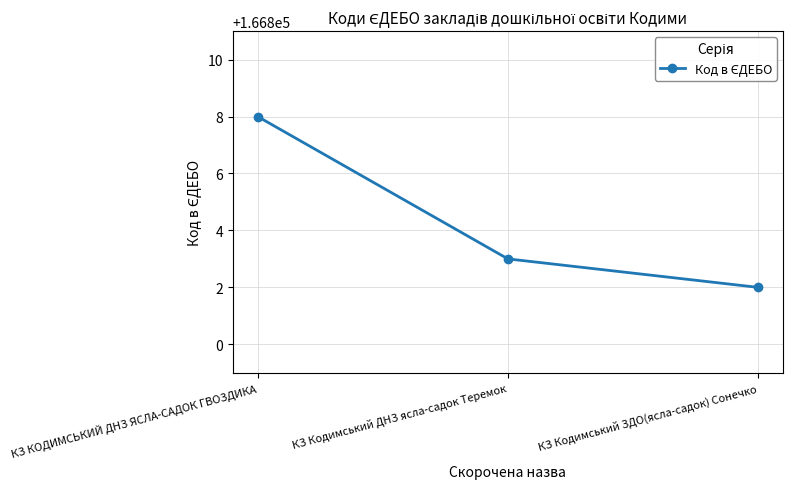

What is the sum of the values at КЗ КОДИМСЬКИЙ ДНЗ ЯСЛА-САДОК ГВОЗДИКА and КЗ Кодимський ДНЗ ясла-садок Теремок?

333611